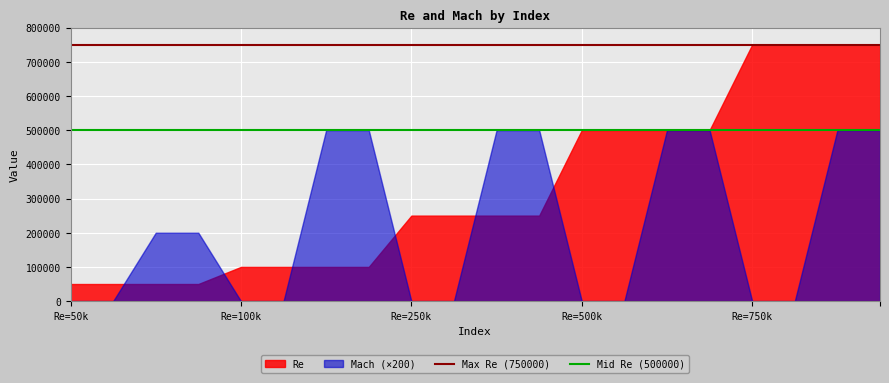

Which series has the largest total across all categories?

Re